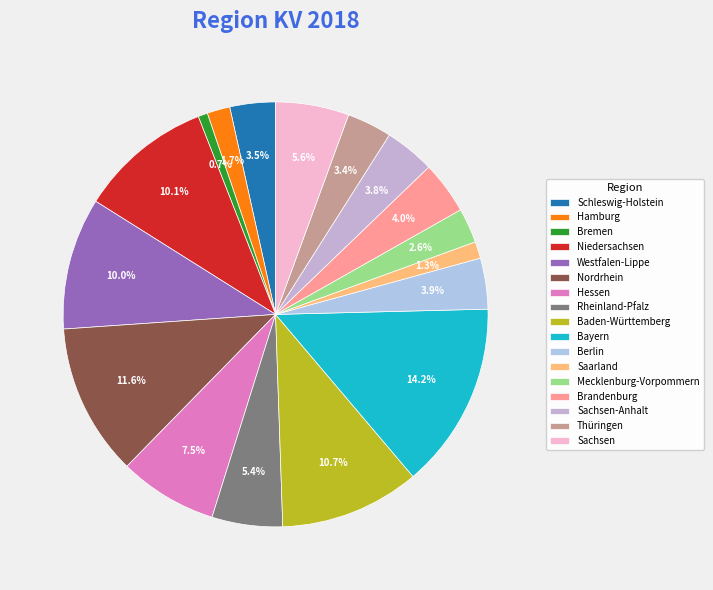

Is there a majority slice in this chart?

No